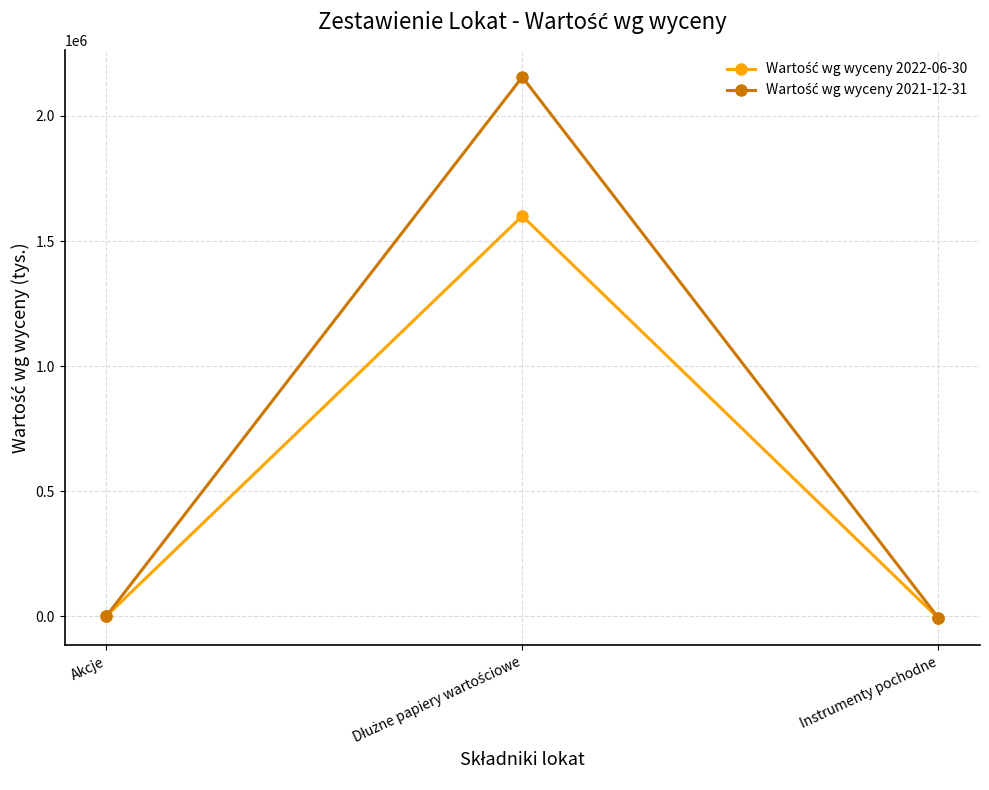

What is the label of the 3rd point from the left?

Instrumenty pochodne